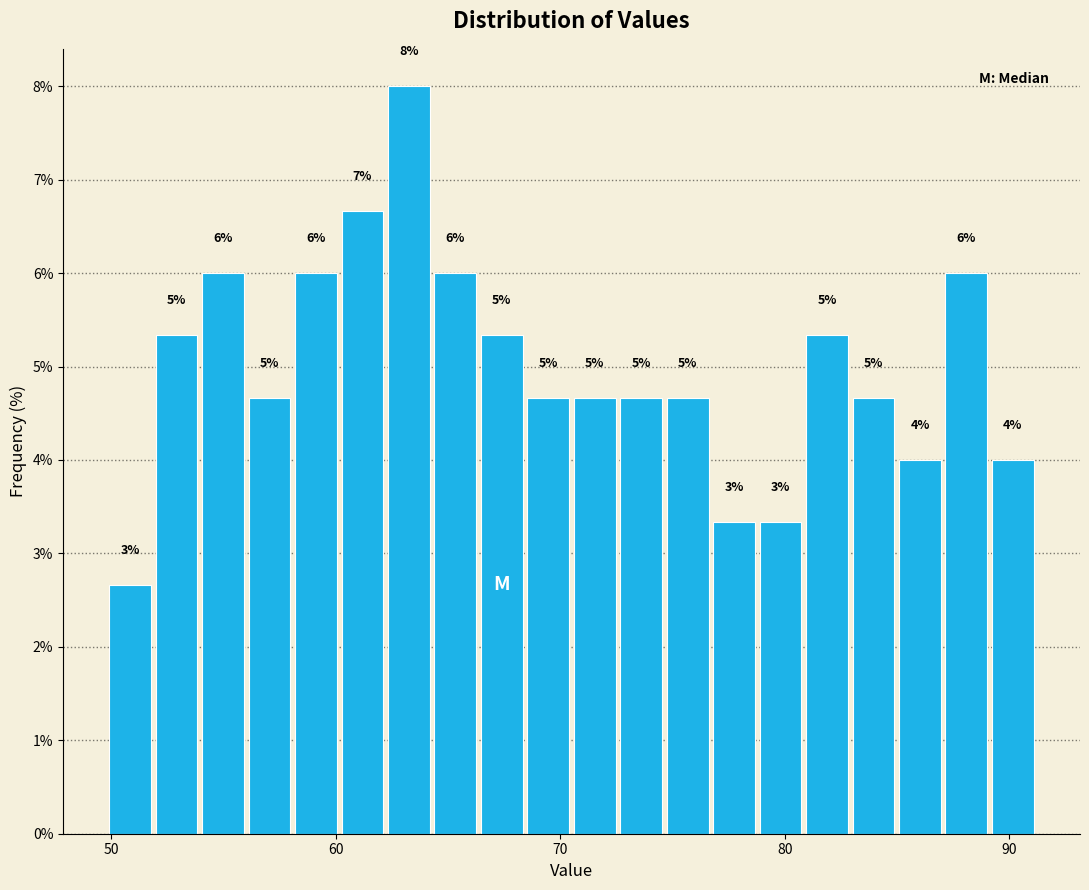

Around what value on the x-axis is the tallest bar? Give the approximate position of its centre, as read against the axis.

63